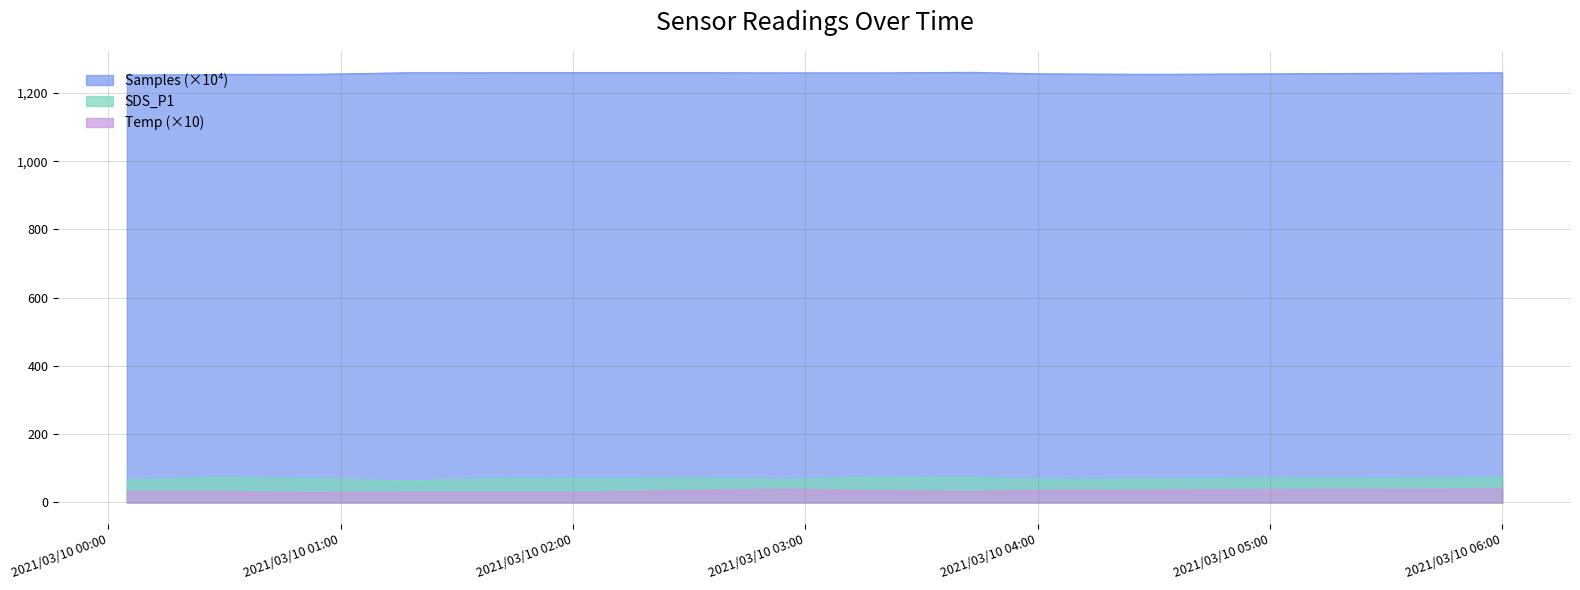

How many series are shown in this chart?

3